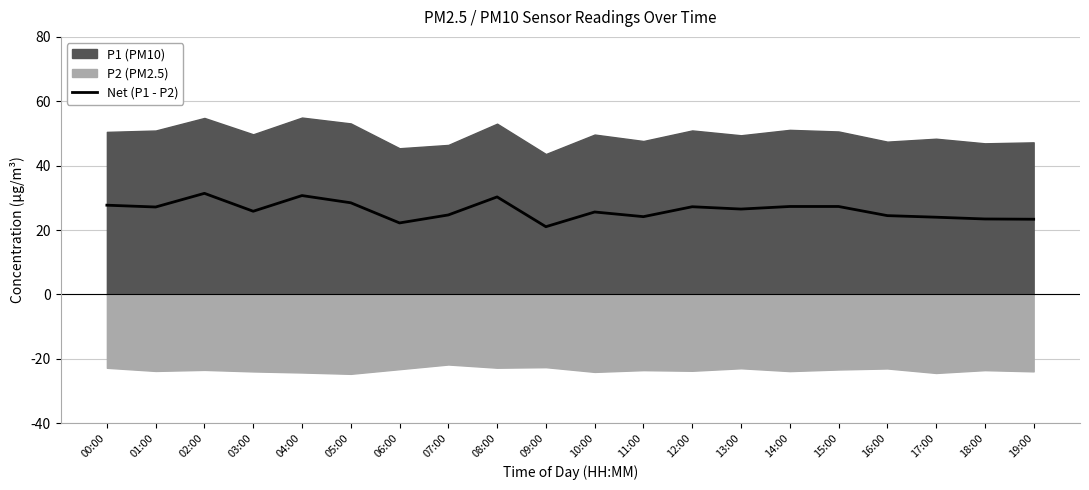

Is it true that Net (P1 - P2) equals 46.8 at 04:00?

False